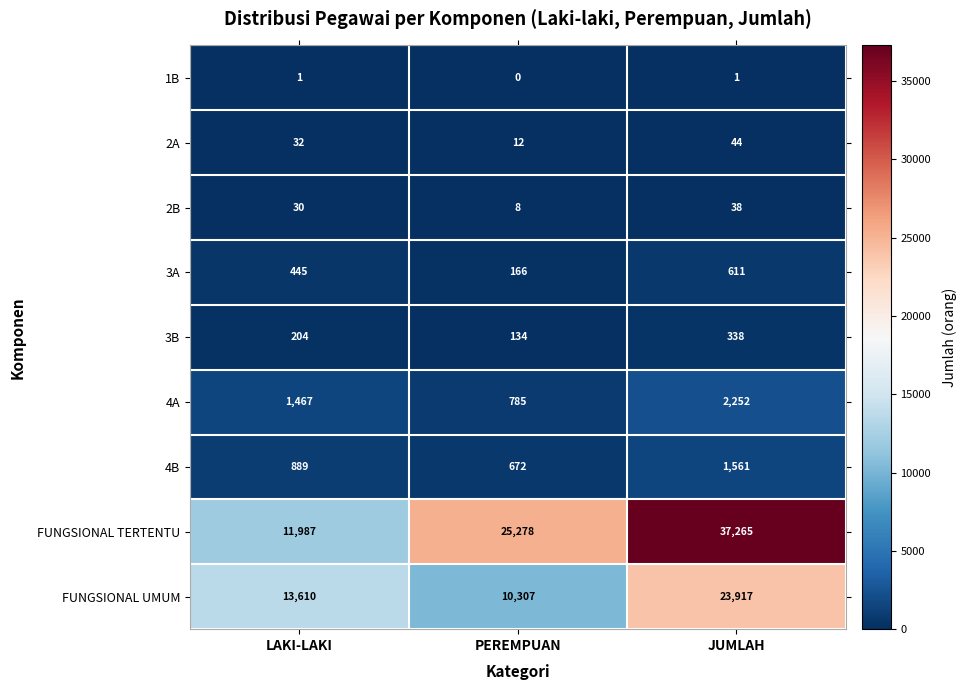

Reading left to right, extract all data points from this chart.

1B: LAKI-LAKI=1	PEREMPUAN=0	JUMLAH=1
2A: LAKI-LAKI=32	PEREMPUAN=12	JUMLAH=44
2B: LAKI-LAKI=30	PEREMPUAN=8	JUMLAH=38
3A: LAKI-LAKI=445	PEREMPUAN=166	JUMLAH=611
3B: LAKI-LAKI=204	PEREMPUAN=134	JUMLAH=338
4A: LAKI-LAKI=1467	PEREMPUAN=785	JUMLAH=2252
4B: LAKI-LAKI=889	PEREMPUAN=672	JUMLAH=1561
FUNGSIONAL TERTENTU: LAKI-LAKI=11987	PEREMPUAN=25278	JUMLAH=37265
FUNGSIONAL UMUM: LAKI-LAKI=13610	PEREMPUAN=10307	JUMLAH=23917